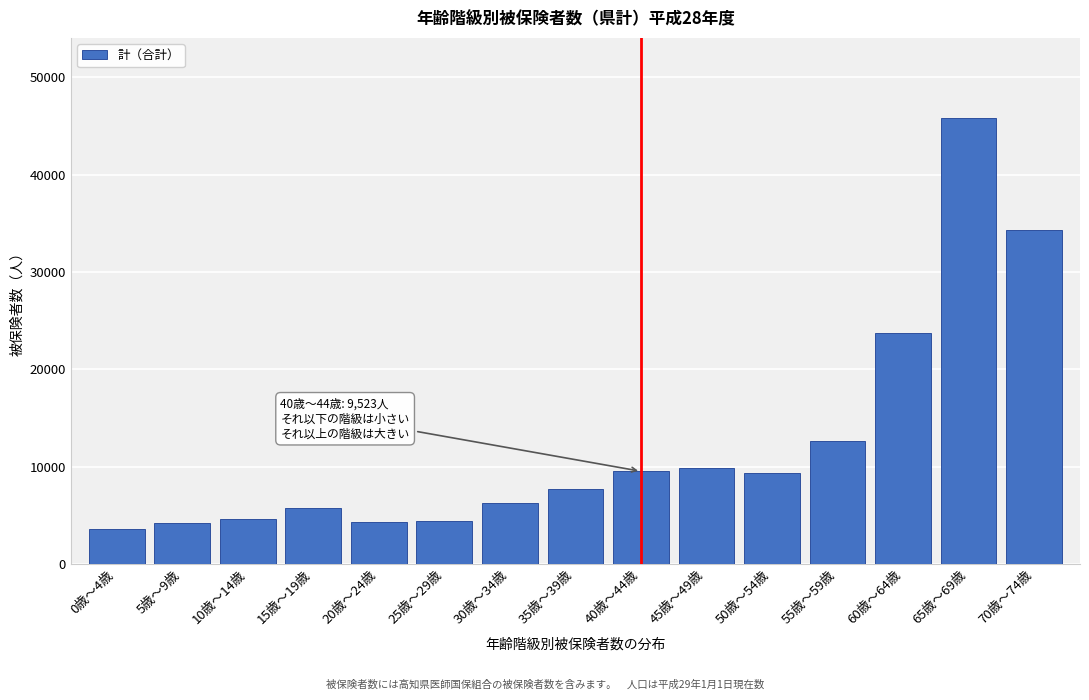

What is the value of the 9th bar from the left?

9523